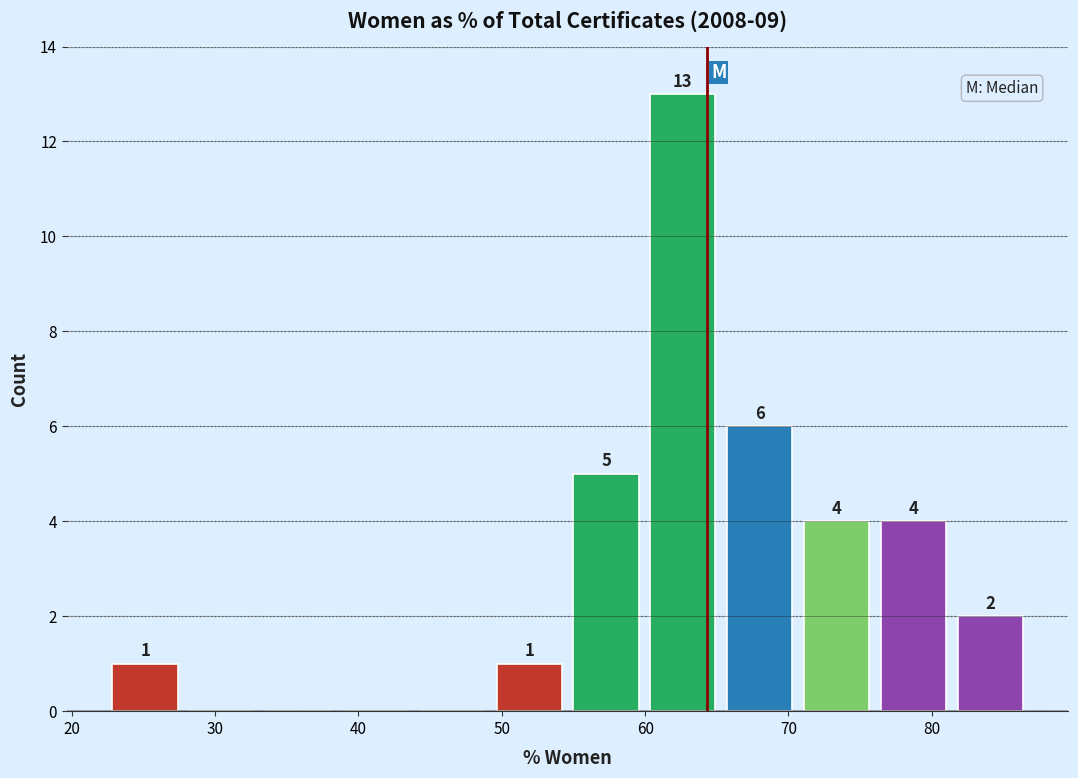

Over which range of the x-axis is the bar tallest?

60 to 65